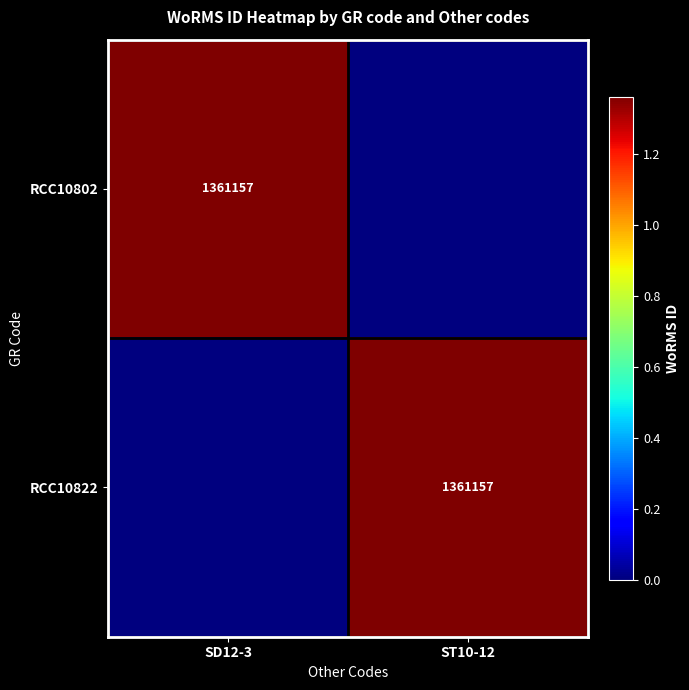

The value of RCC10822 at ST10-12 is 948025. True or false?

False